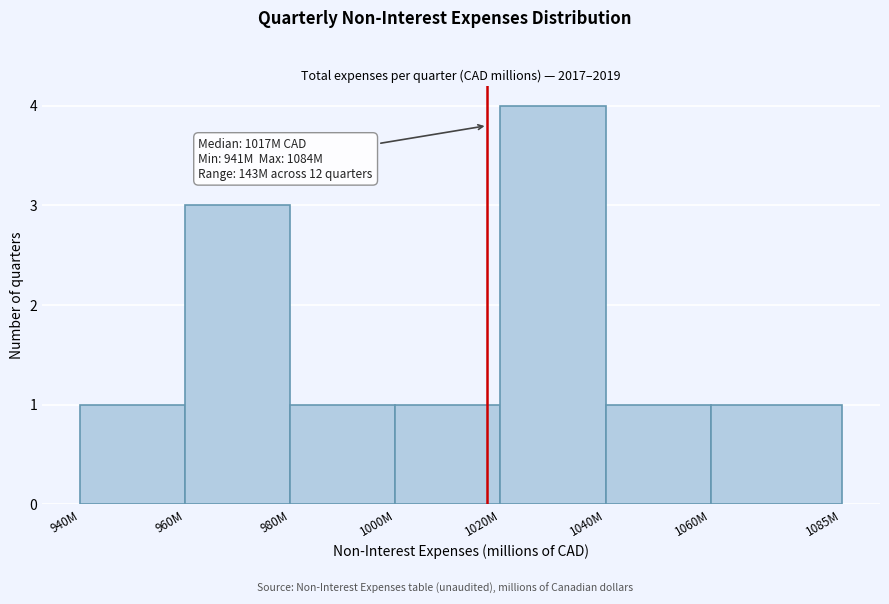

Reading left to right, list all the values displayed in this chart.

1	3	1	1	4	1	1